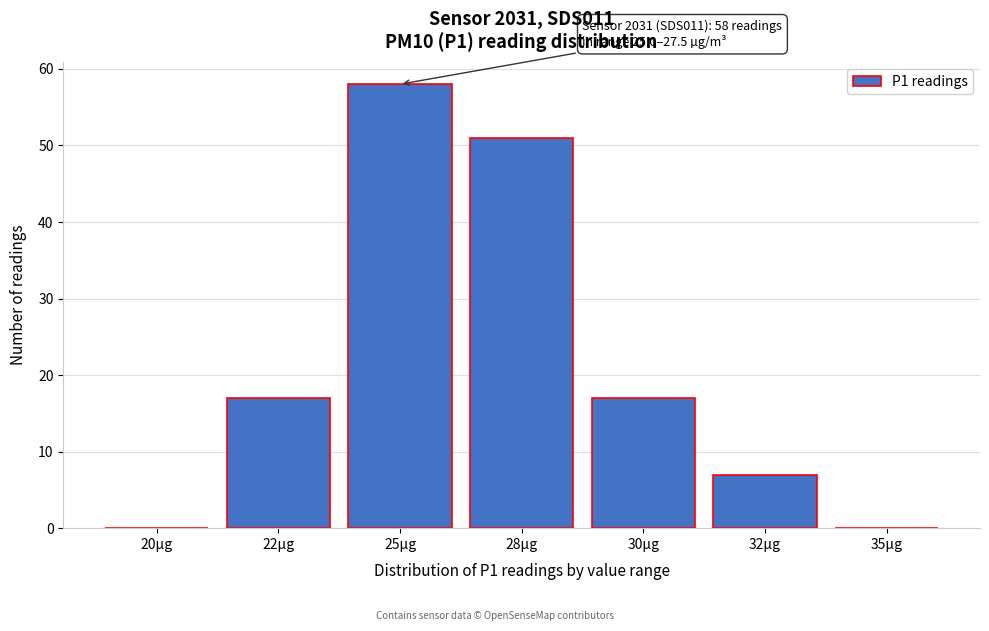

Reading left to right, extract all data points from this chart.

20µg=0	22µg=17	25µg=58	28µg=51	30µg=17	32µg=7	35µg=0